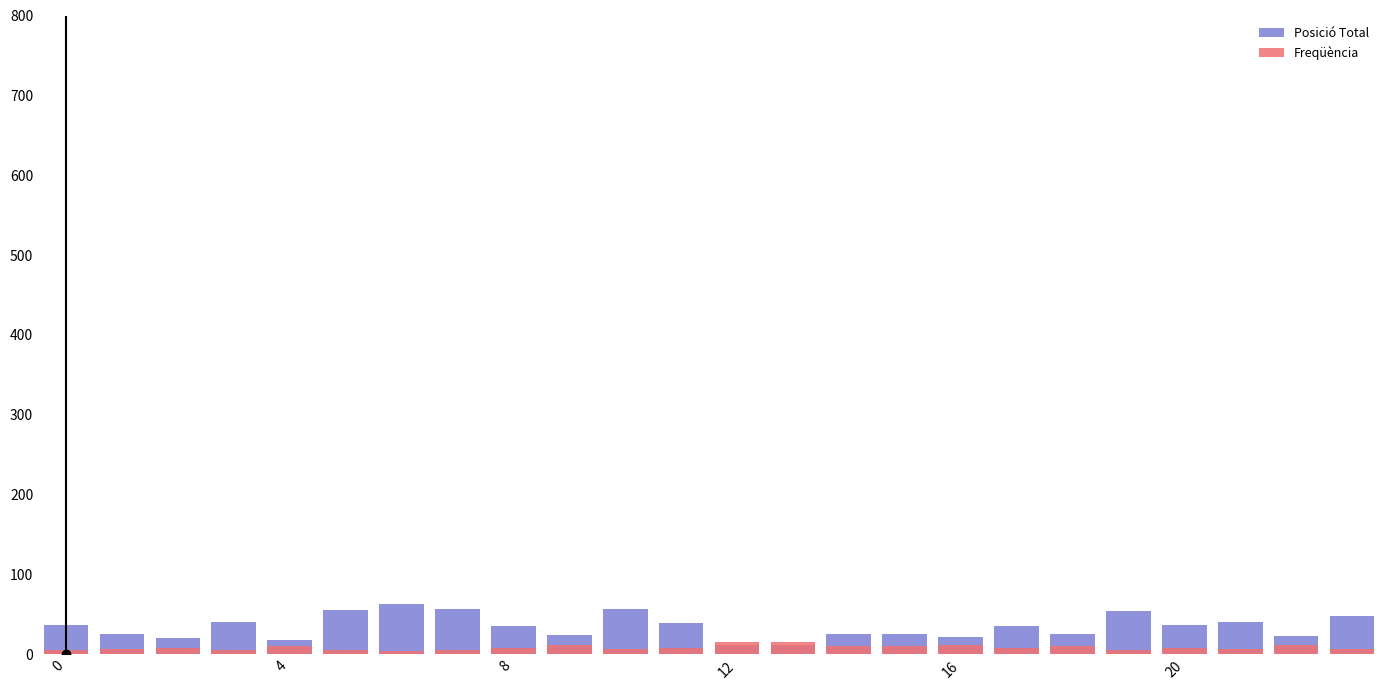

What is the sum of the Freqüència values at 8 and 8?

16